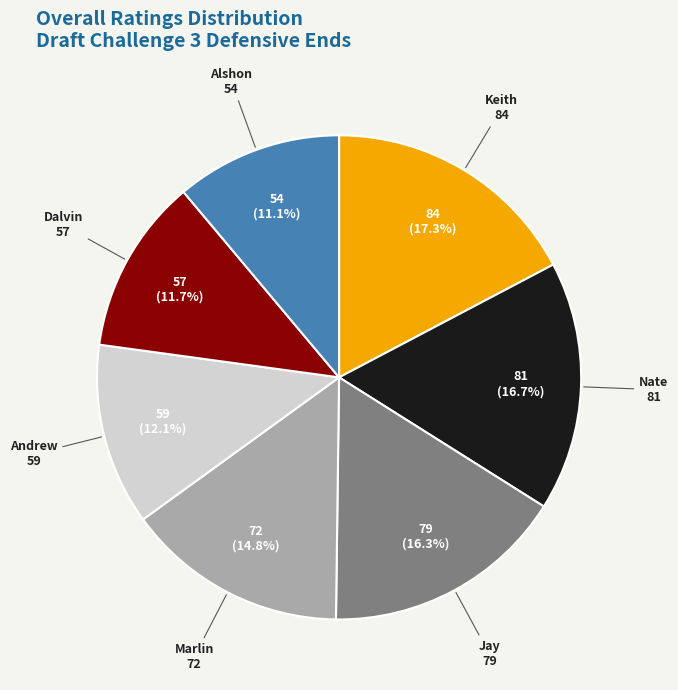

How many slices are in this pie chart?

7